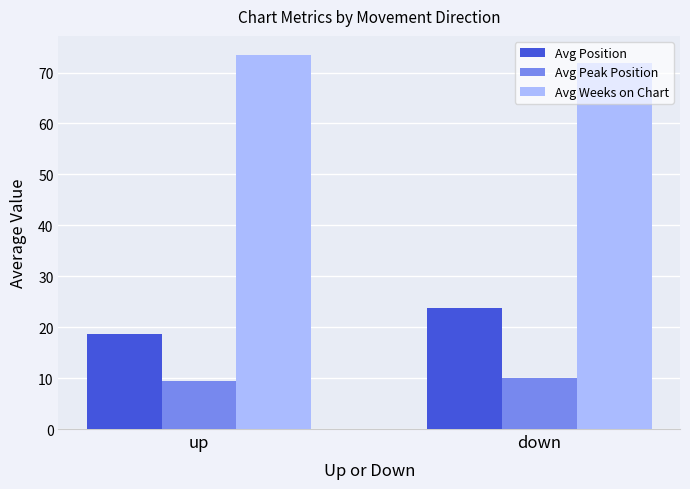

Count the Avg Weeks on Chart values in the range 71 to 73.

1